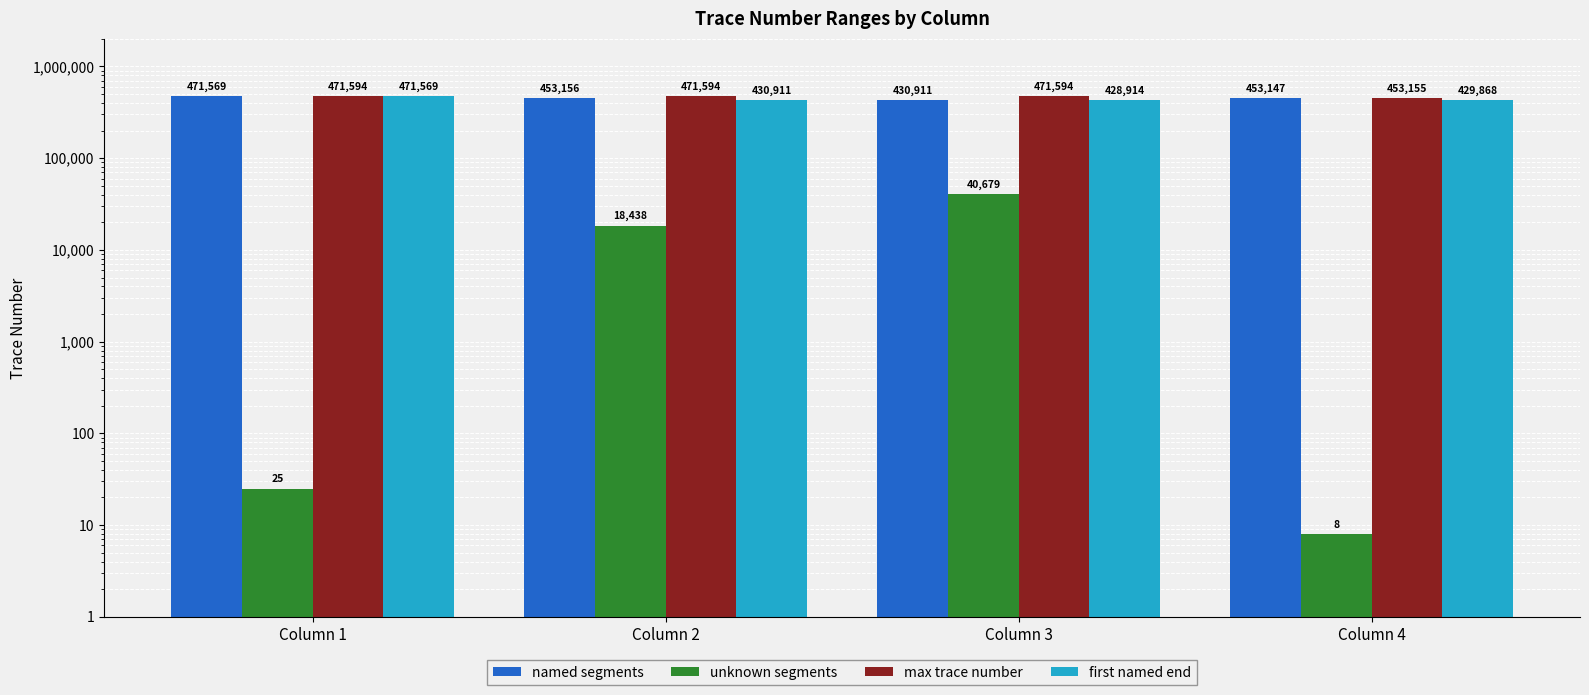

Rank the categories by unknown segments value from highest to lowest.

Column 3, Column 2, Column 1, Column 4